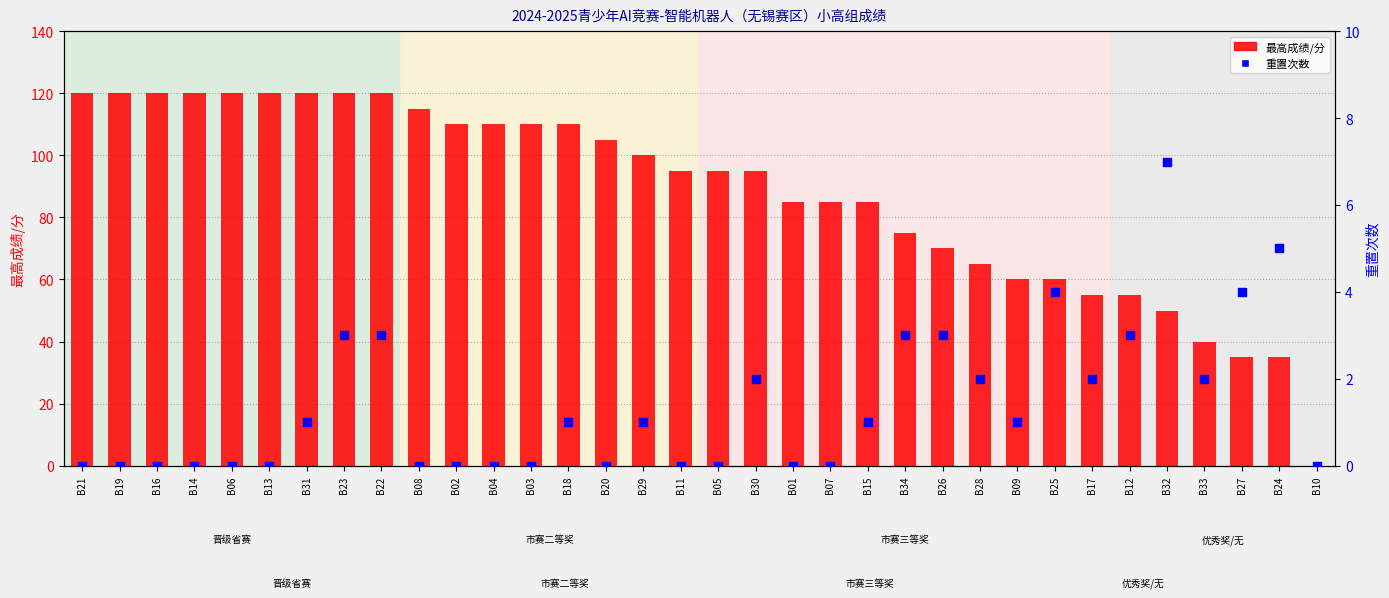

What are all the series names shown in the legend?

最高成绩/分, 重置次数